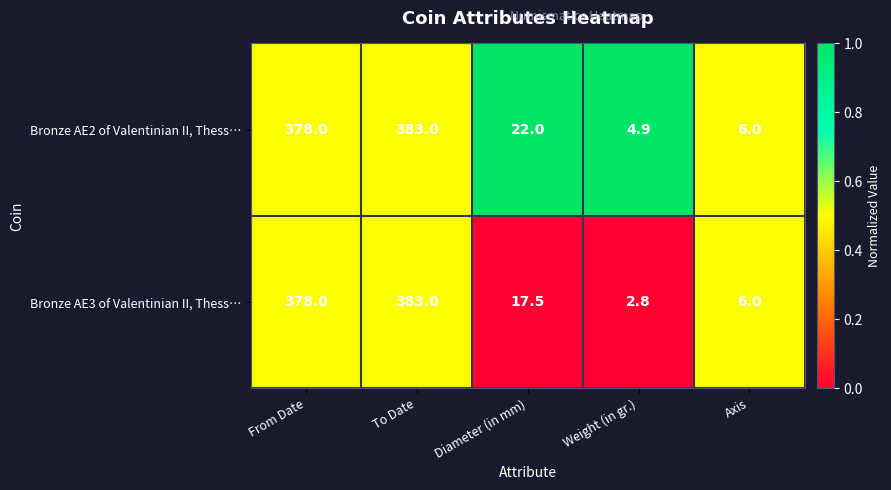

The Bronze AE2 of Valentinian II, Thess… series shows 6.0 at Axis. True or false?

True